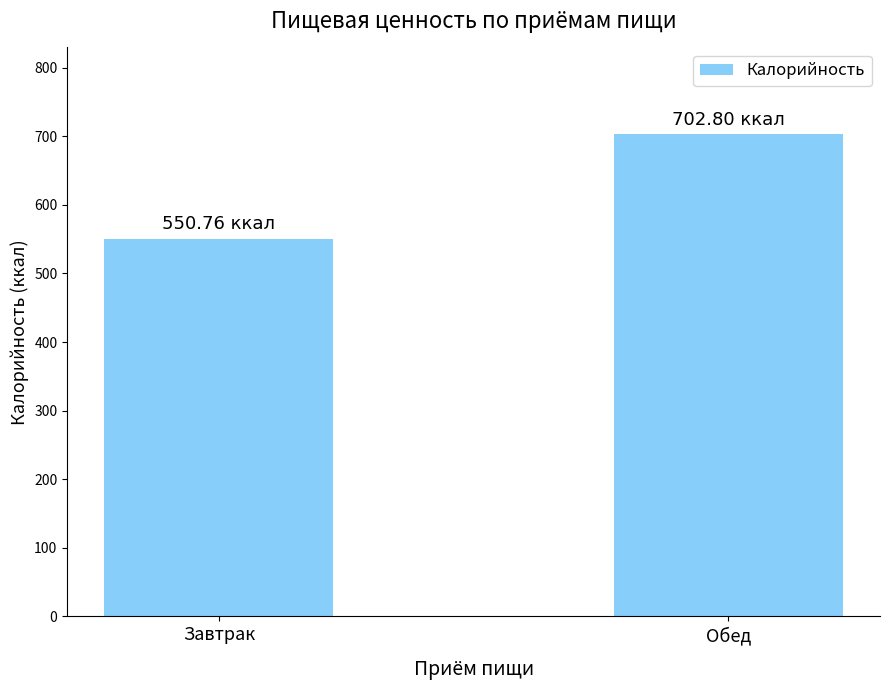

What is the average value?

626.8